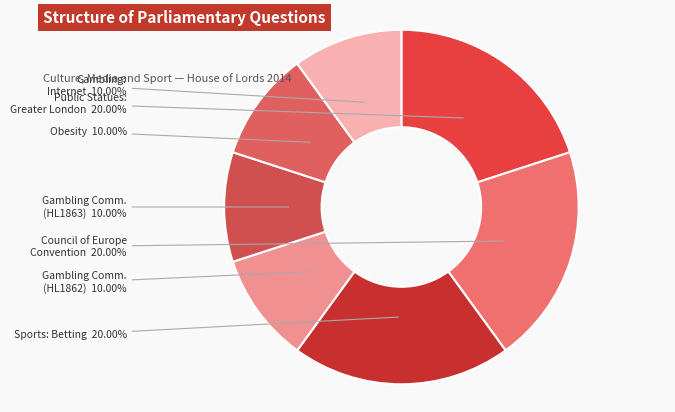

How many segments does this pie chart have?

7